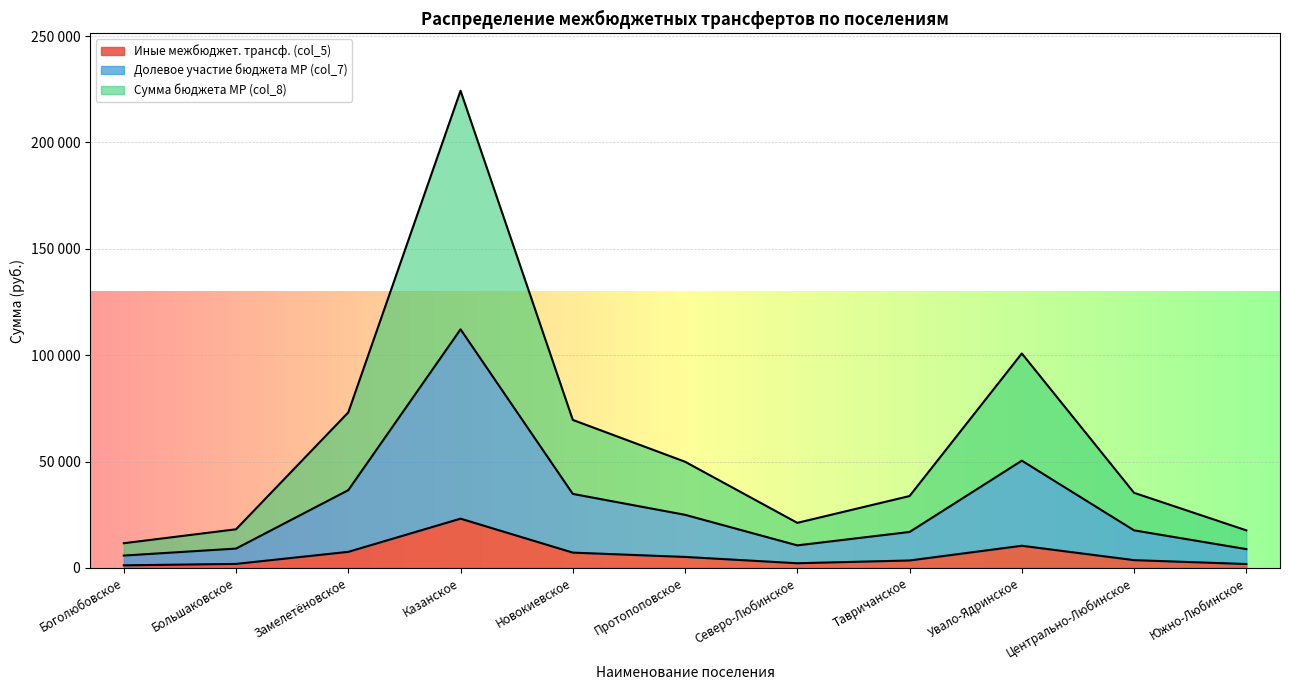

Which series changed the most between Протопоповское and Южно-Любинское?

Сумма бюджета МР (col_8)